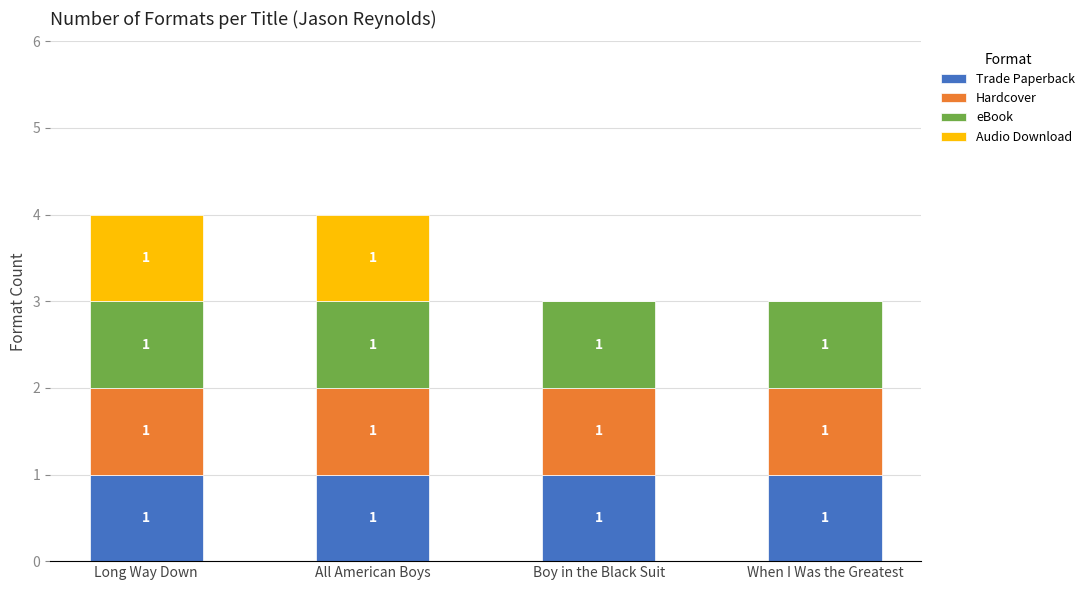

The value of Trade Paperback at All American Boys is 1. True or false?

True